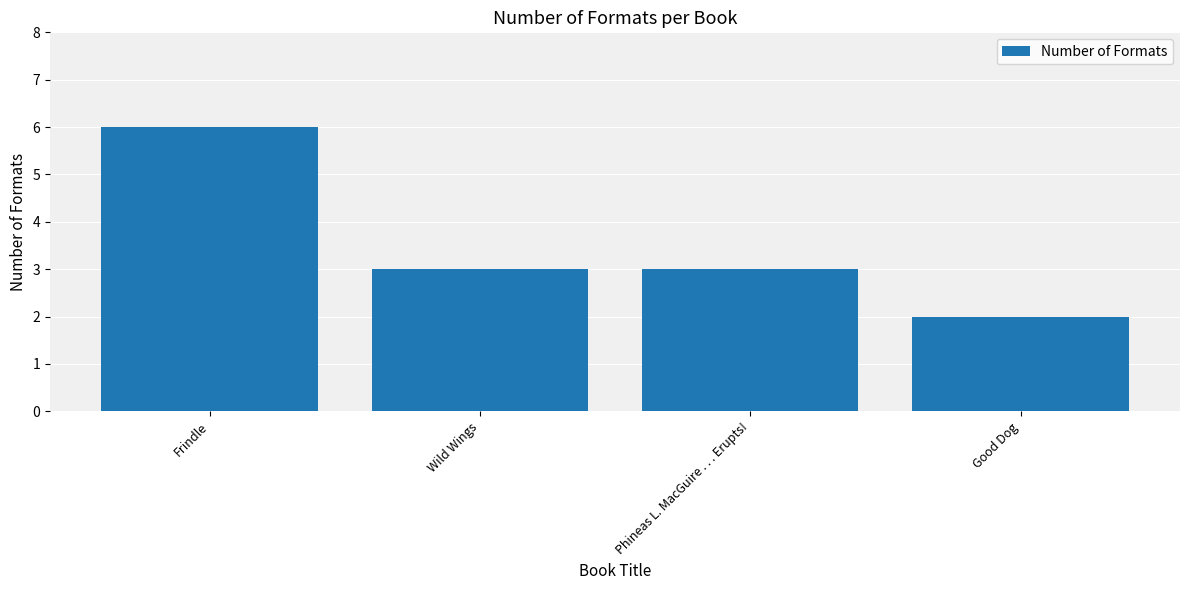

Are the bars grouped side by side (vs. stacked)?

No